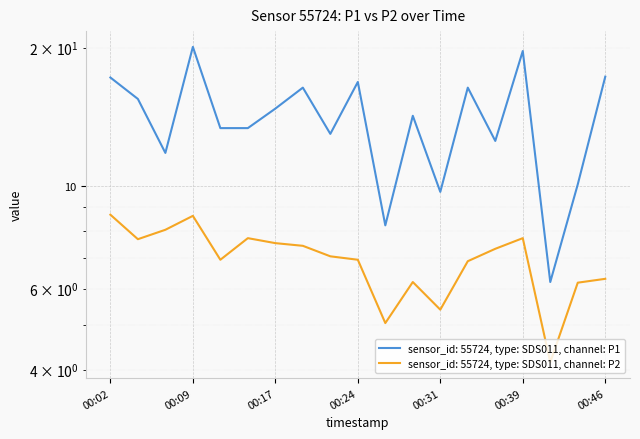

What is the value of the P2 point at the 15th from the left?

7.3